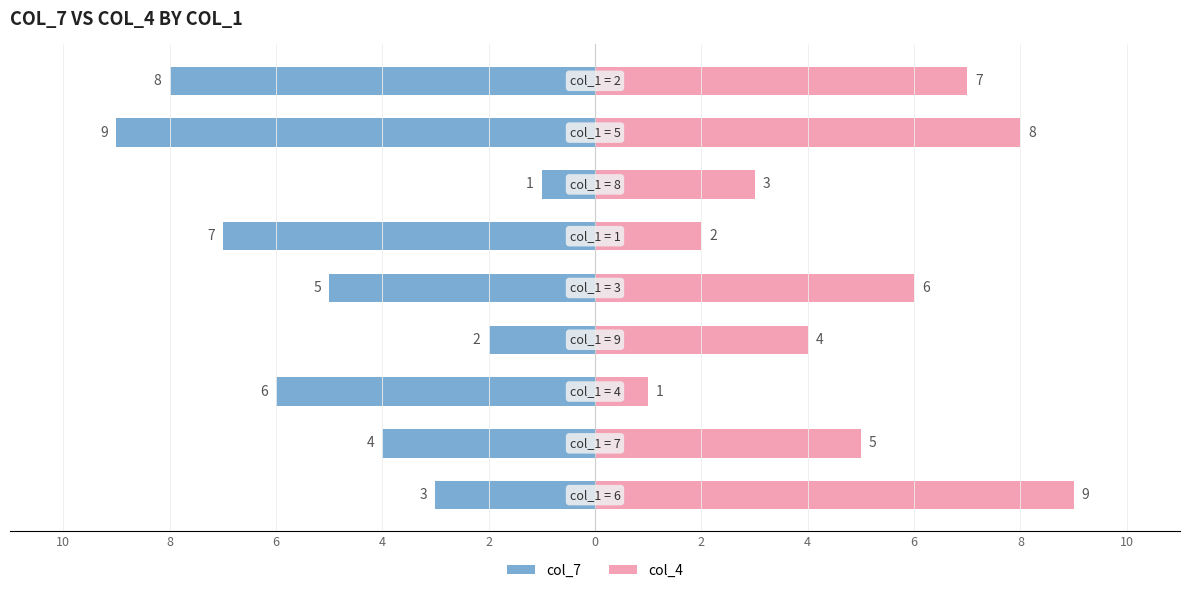

How many col_4 values are between 3 and 7?

5